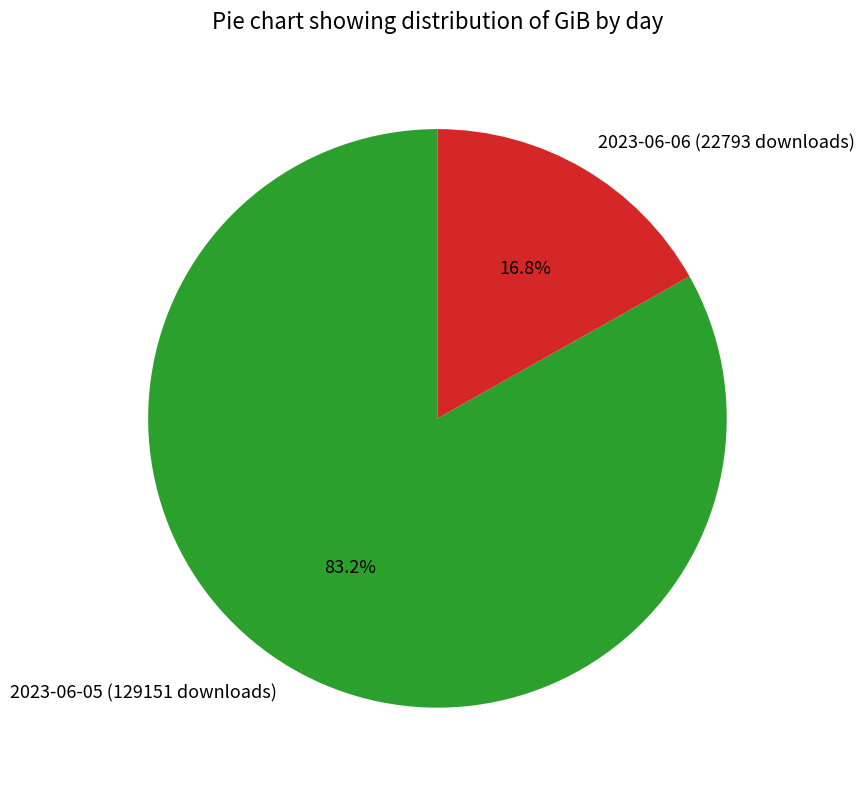

What is the ratio of the value at 2023-06-06 (22793 downloads) to the value at 2023-06-05 (129151 downloads)?

0.2